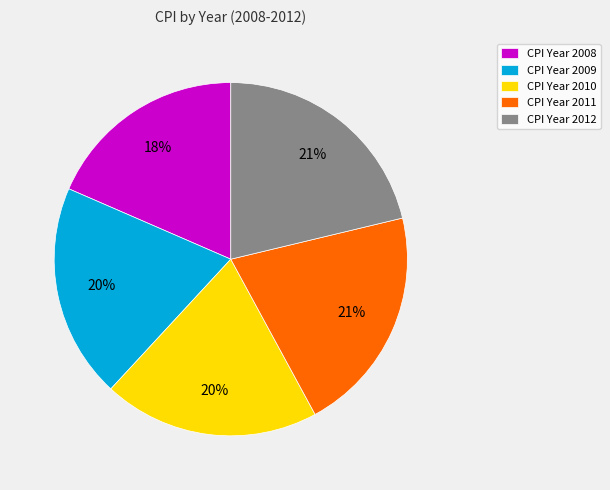

How many segments does this pie chart have?

5